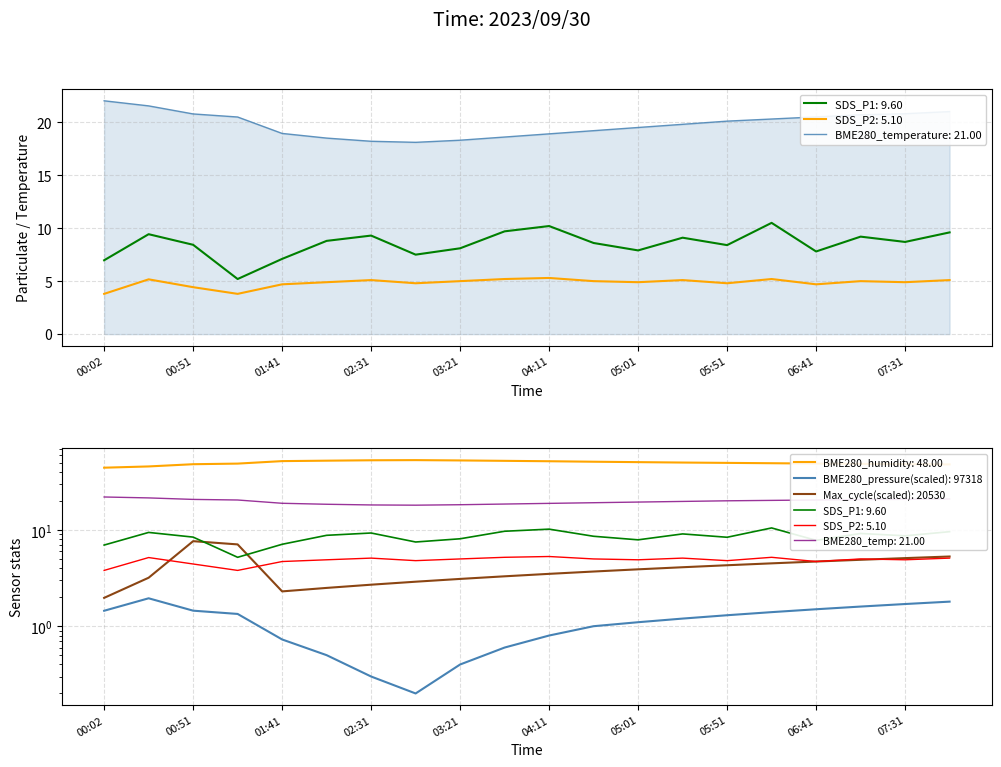

What is the difference between the Max_cycle values at 01:16 and 04:11?

3.6